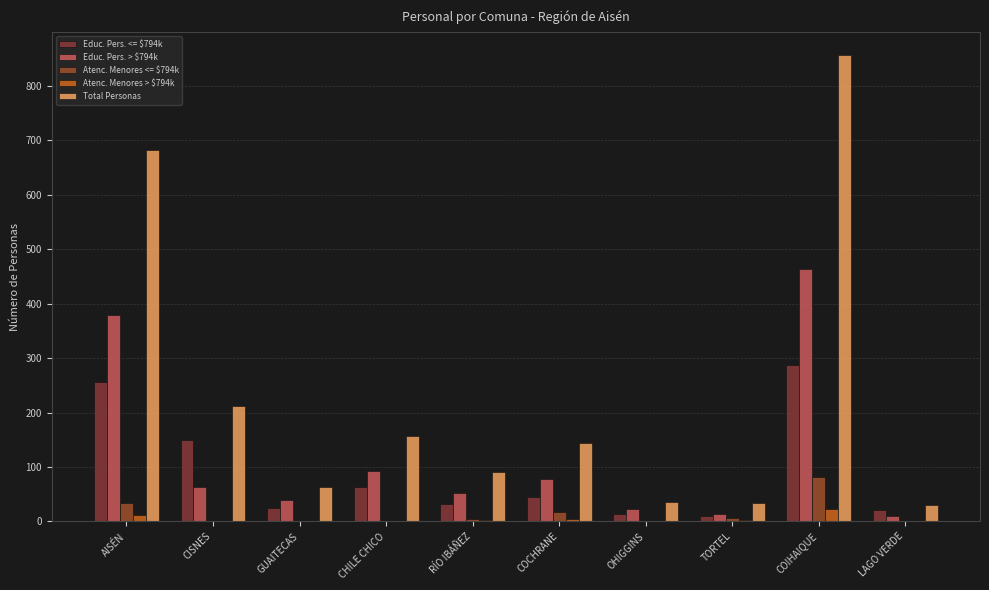

At which label does Educ. Pers. > $794k first exceed 63?

AISÉN